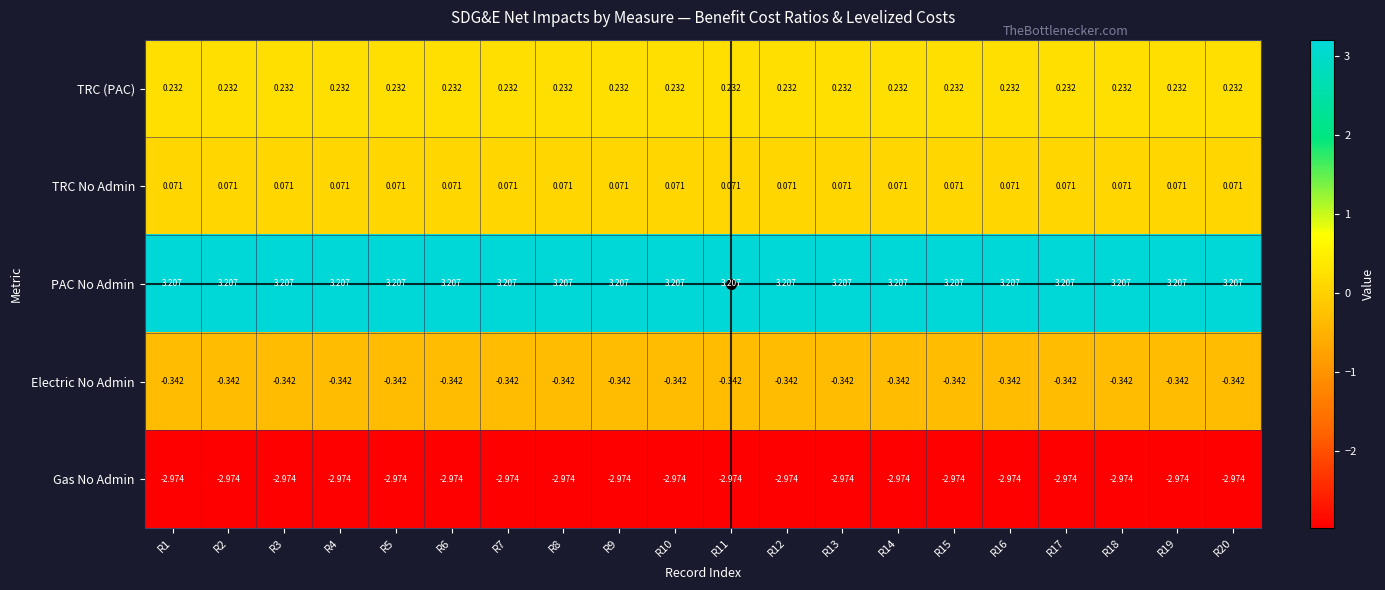

Which series has the largest total across all categories?

PAC No Admin